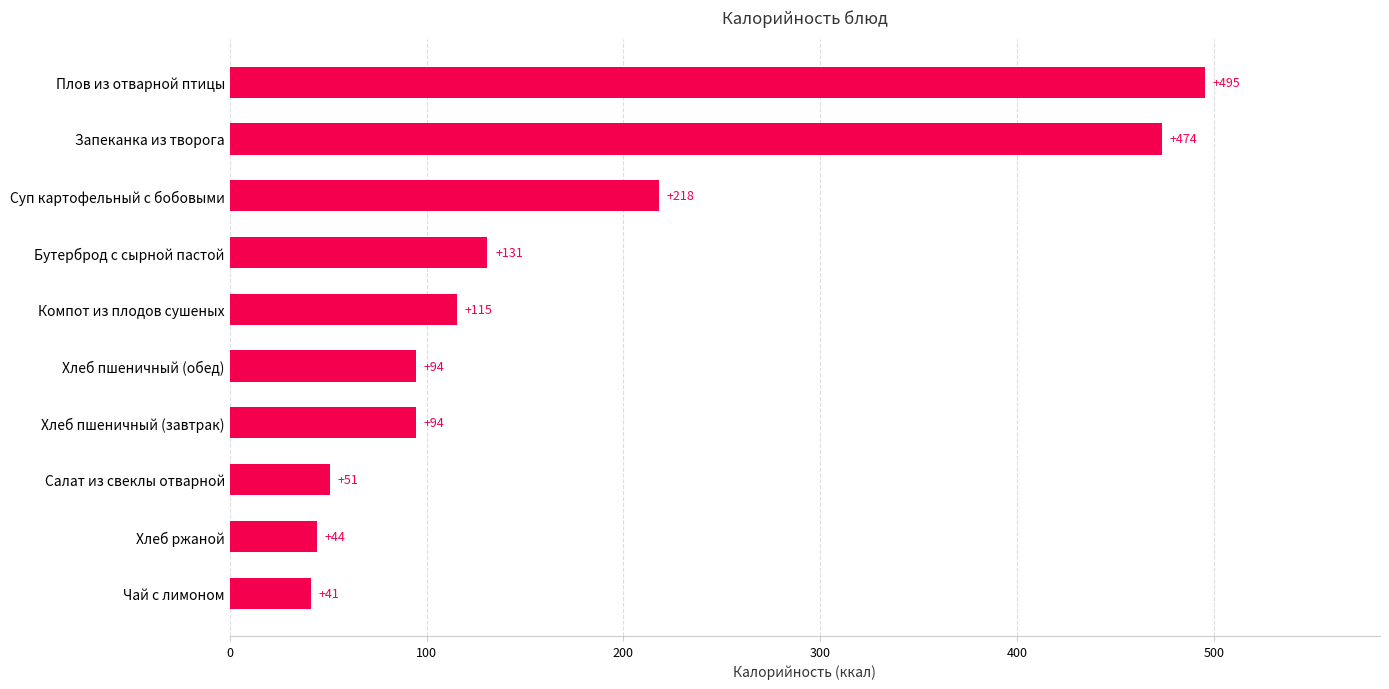

How many bars are there in total?

10